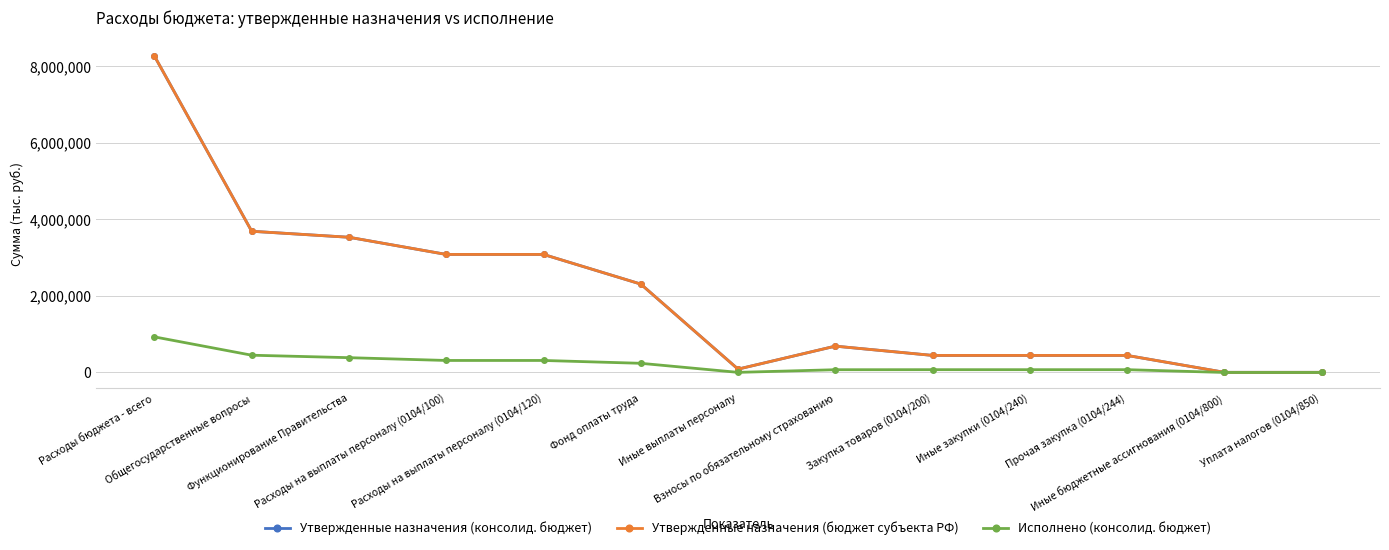

Which category has the lowest value in the Исполнено (консолид. бюджет) series?

Иные бюджетные ассигнования (0104/800)